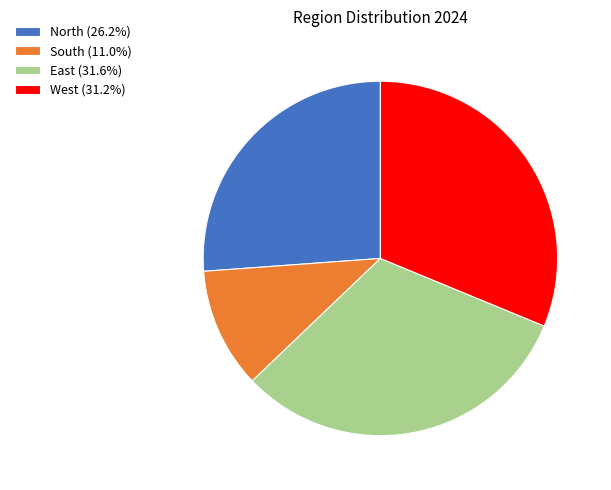

Is it true that West is 41% of the pie?

False